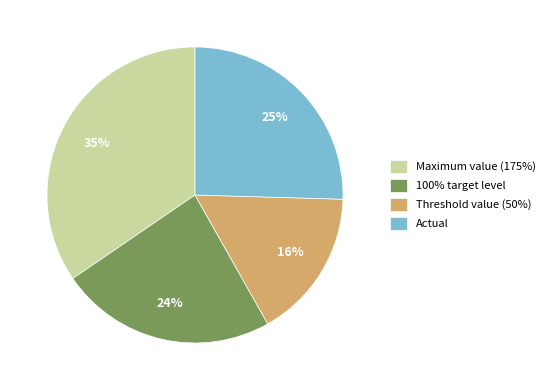

Which has a higher value, Threshold value (50%) or Maximum value (175%)?

Maximum value (175%)